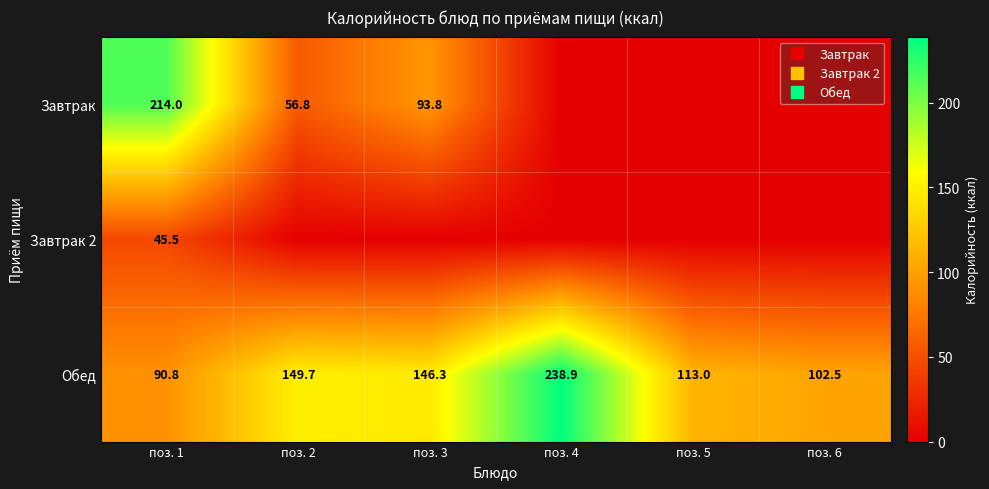

How many data points does each series have?

6